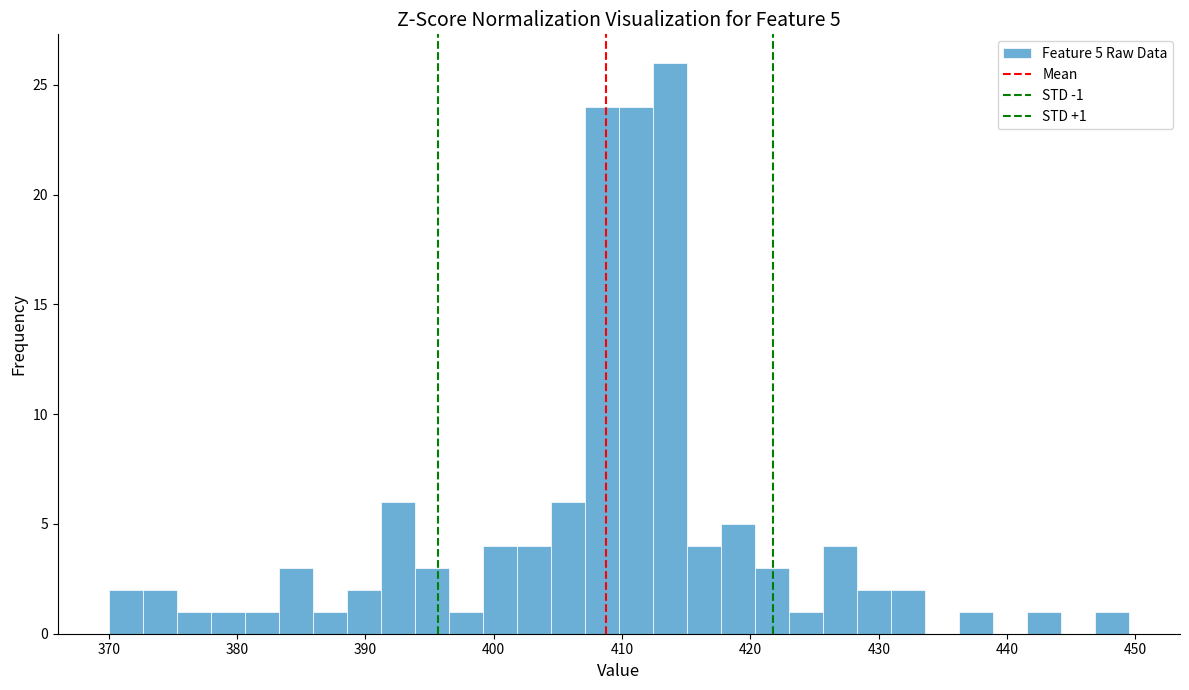

Read against the x-axis, roughly where is the centre of the tallest bar?

414